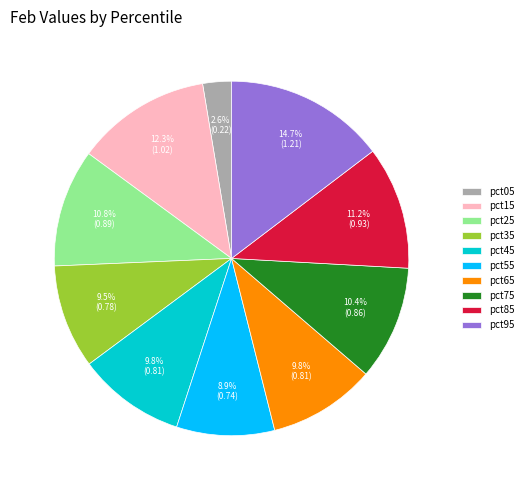

To the nearest percent, what is the difference between the largest and smallest slice percentages?

12%